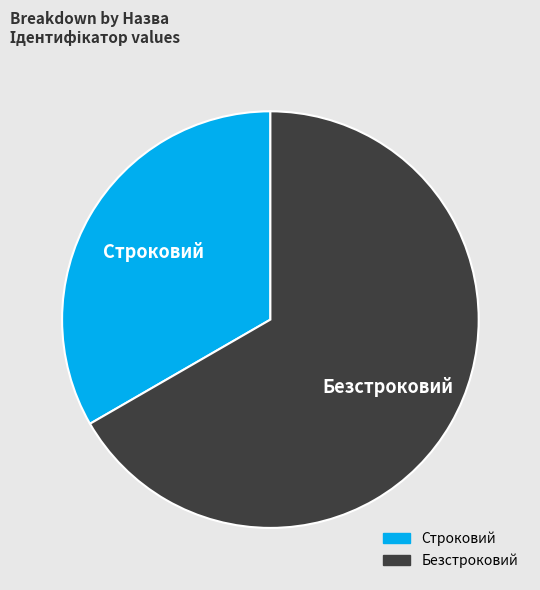

Which category has the smallest portion of the pie?

Строковий